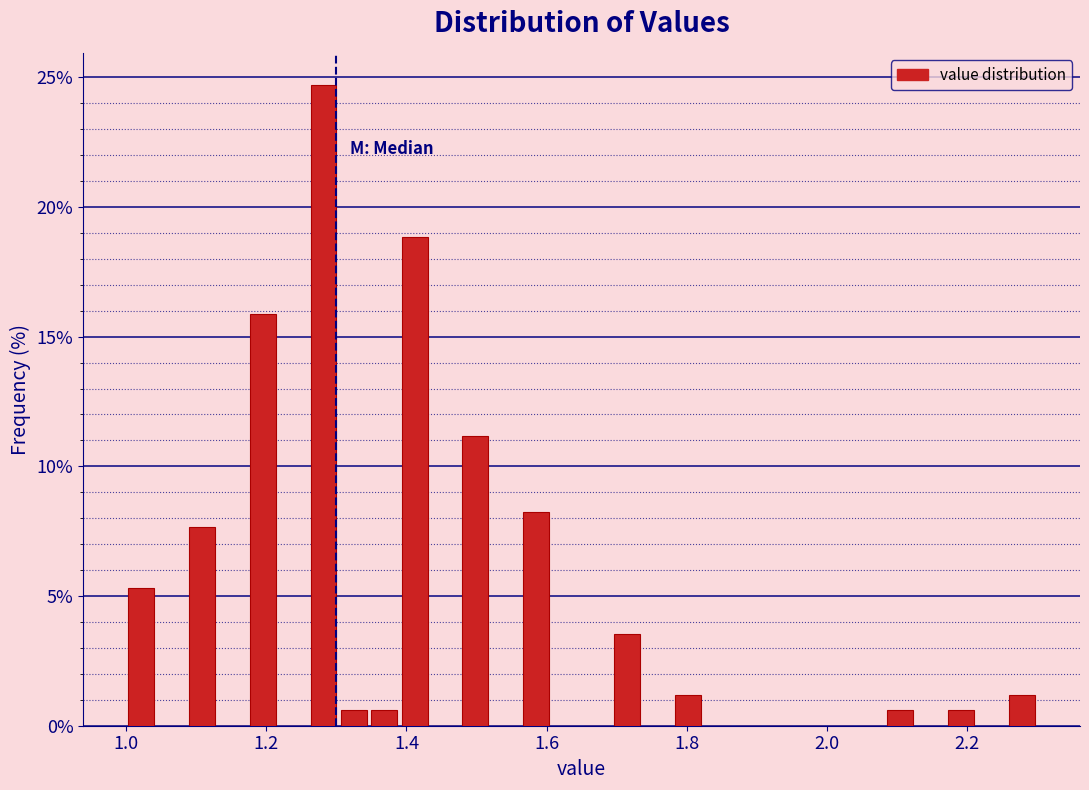

Around what value on the x-axis is the tallest bar? Give the approximate position of its centre, as read against the axis.

1.28